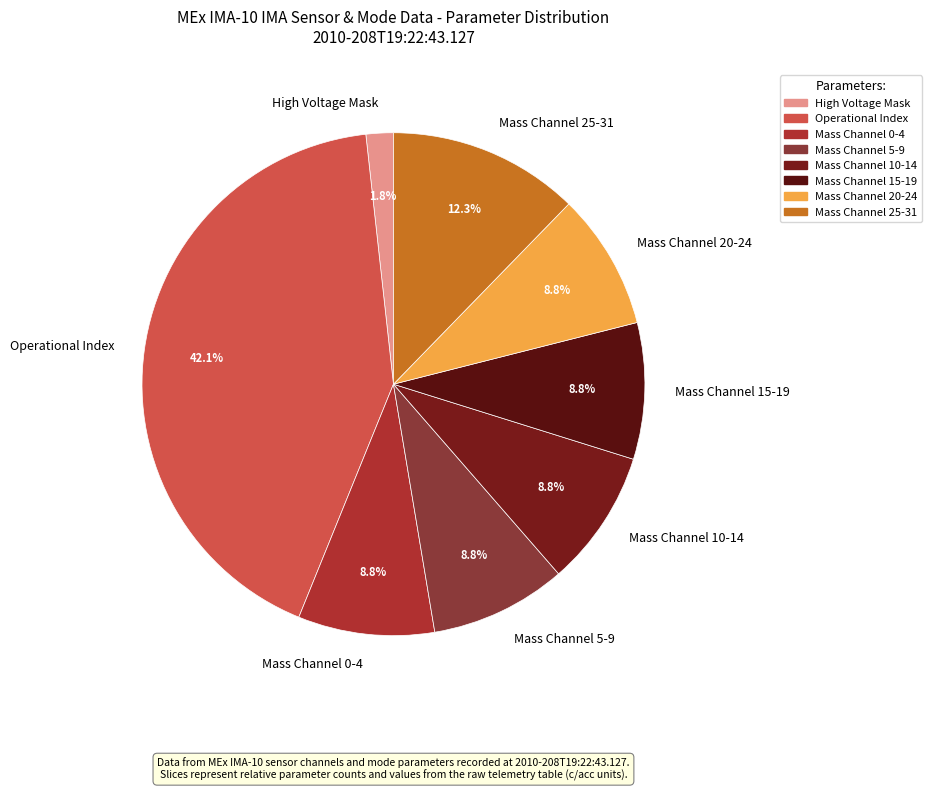

Count the number of slices in the pie.

8